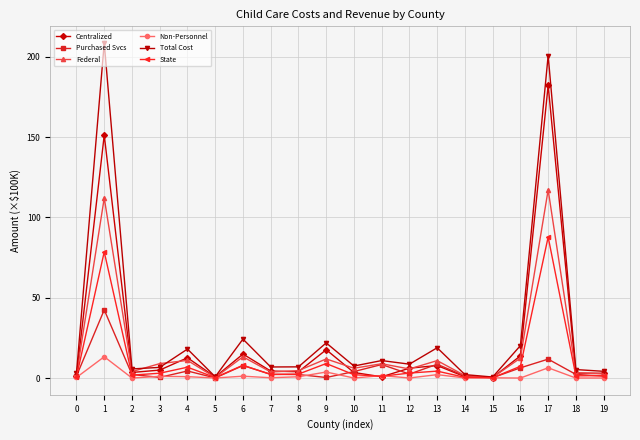

Which series has the widest spread of values?

Total Cost